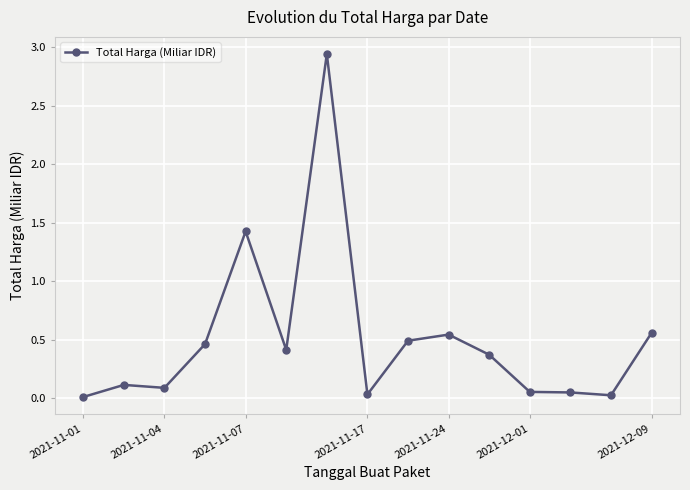

True or false: there are more than 0 points higher than both neighbors.

True